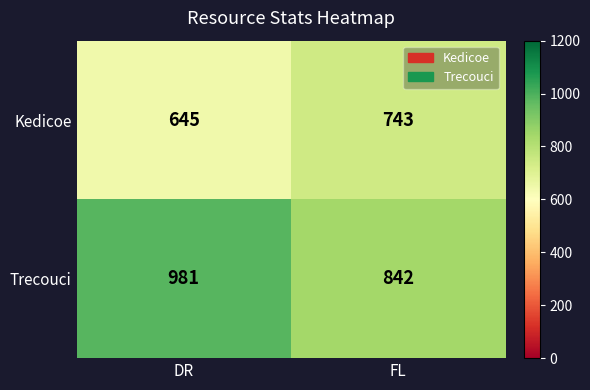

List the series in order of their overall mean, highest first.

Trecouci, Kedicoe